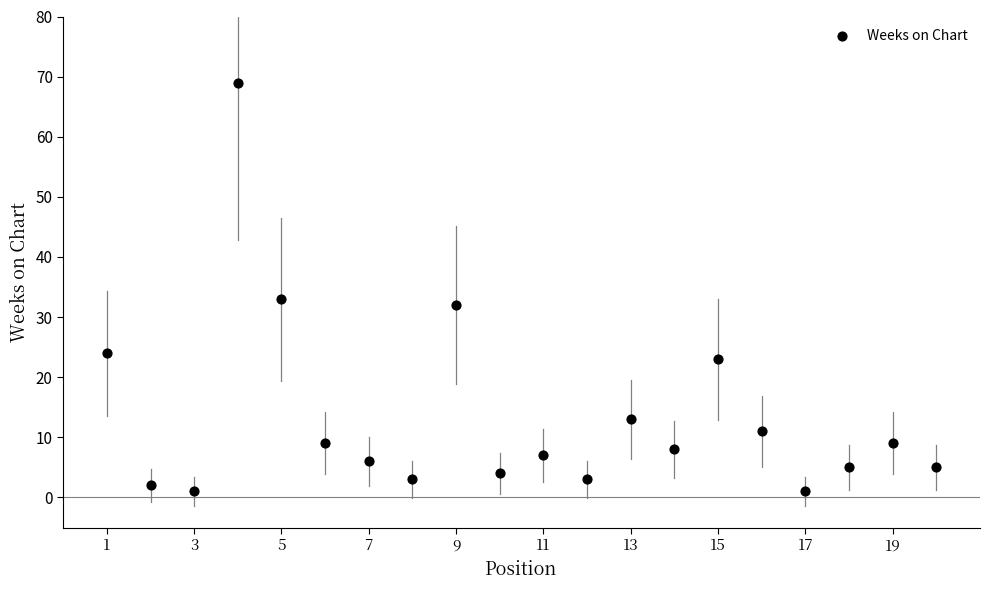

What Y value in the scatter plot is closest to 35?

33